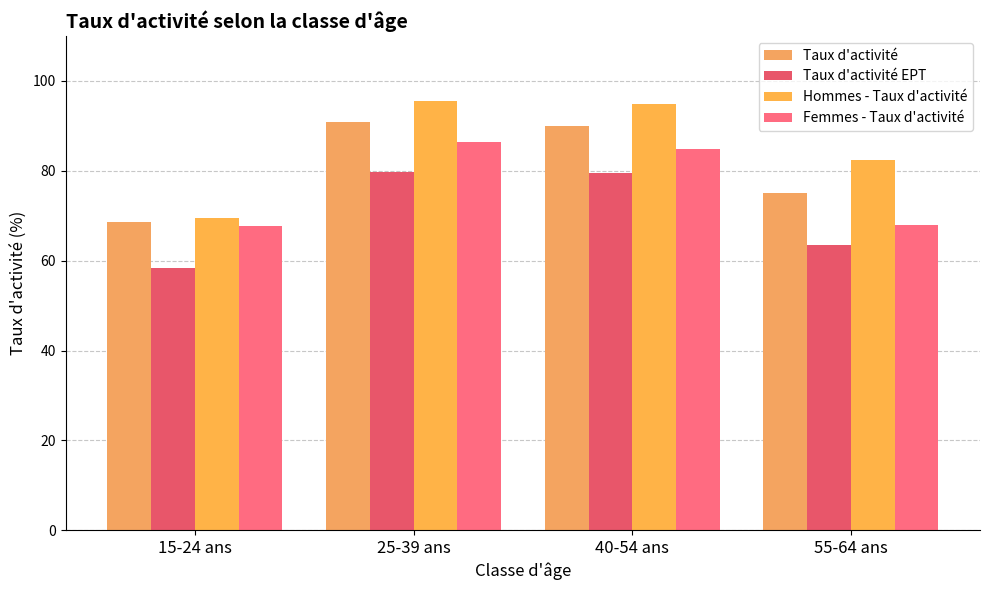

What is the difference between the second highest and minimum values in the Taux d'activité series?

21.2